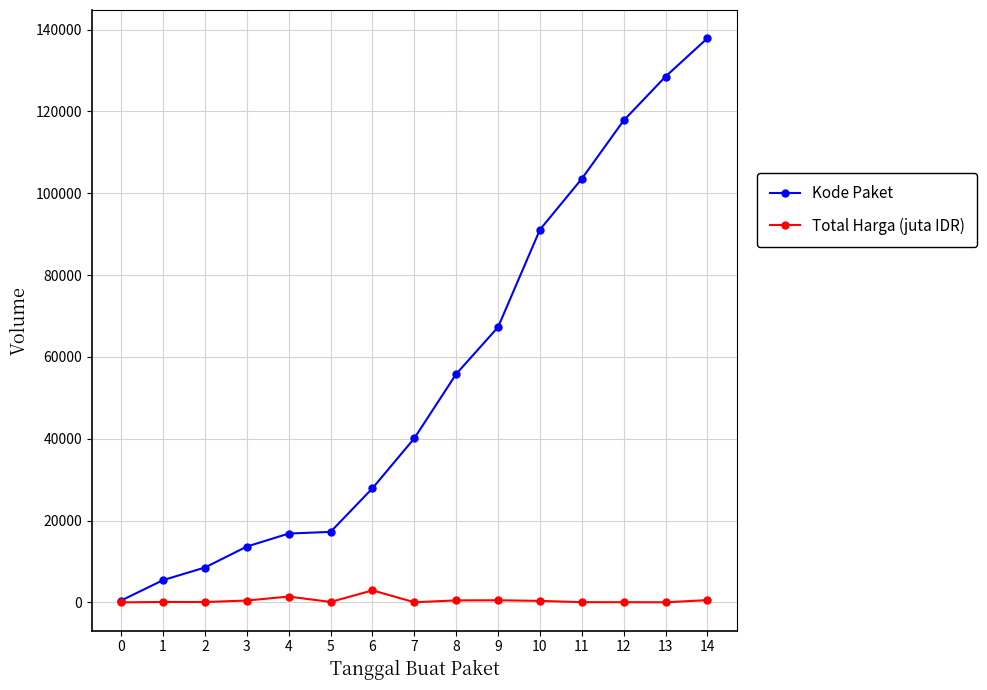

Which series has the widest spread of values?

Kode Paket